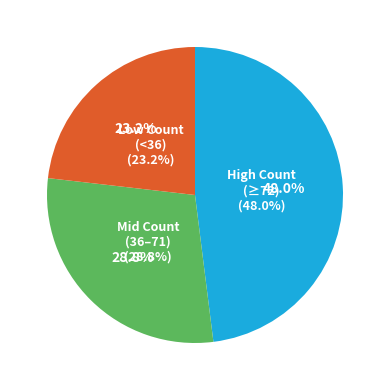

Does Guilford County account for over 50% of the chart?

No